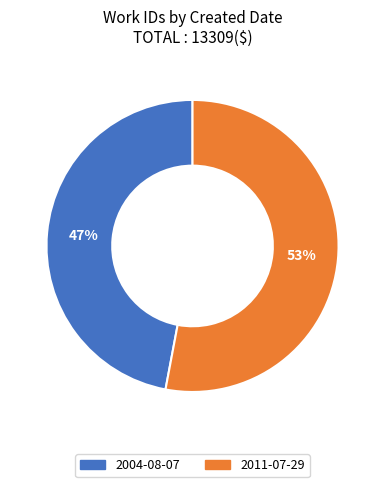

To the nearest percent, what is the combined percentage of 2004-08-07 and 2011-07-29?

100%